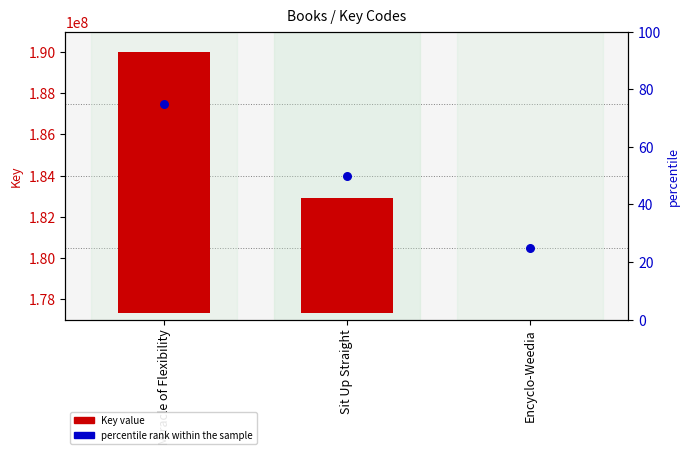

Is the value of Key value at Miracle of Flexibility greater than the value of percentile rank within the sample at Miracle of Flexibility?

Yes